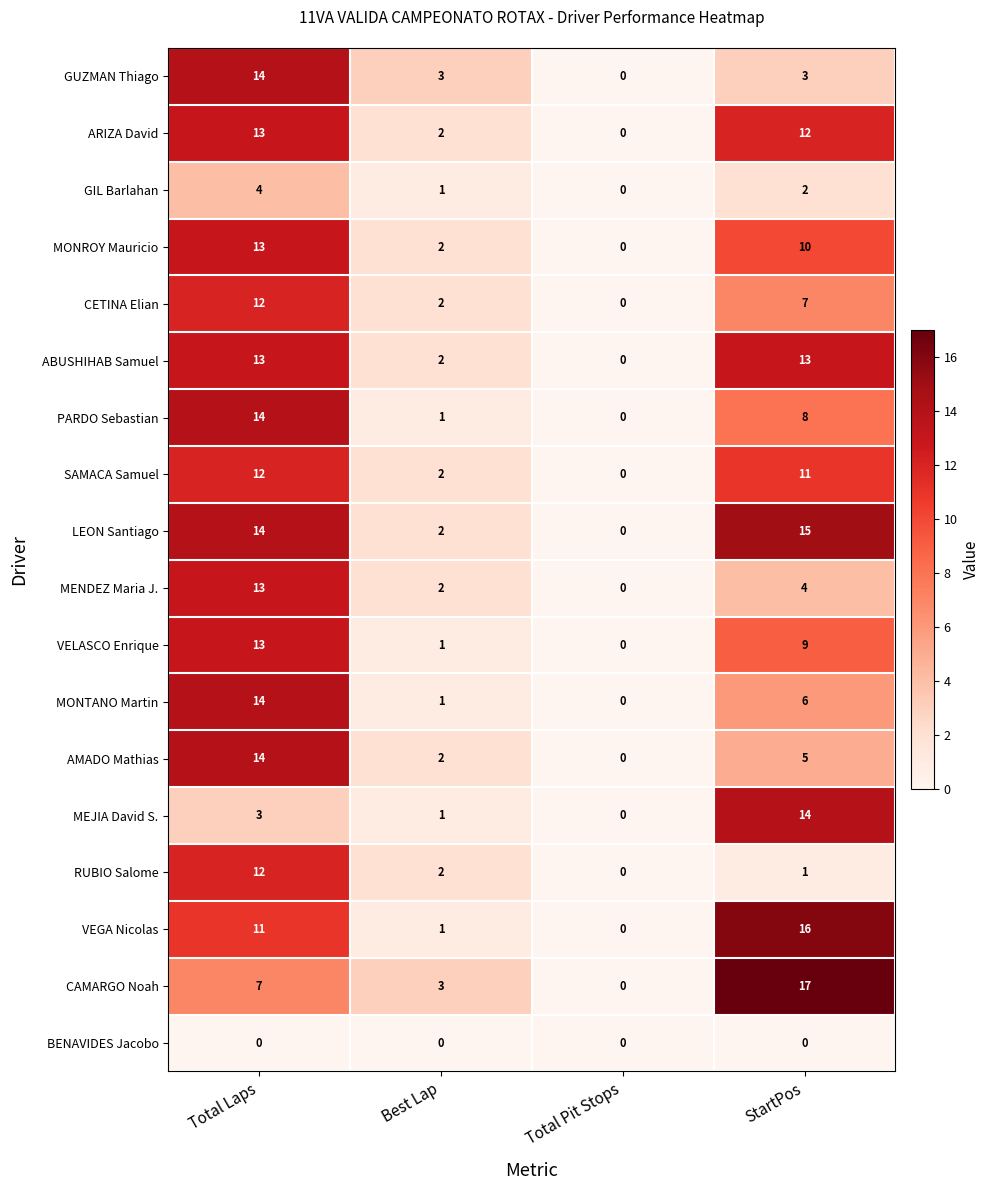

List the labels in order of CAMARGO Noah value, smallest first.

Total Pit Stops, Best Lap, Total Laps, StartPos